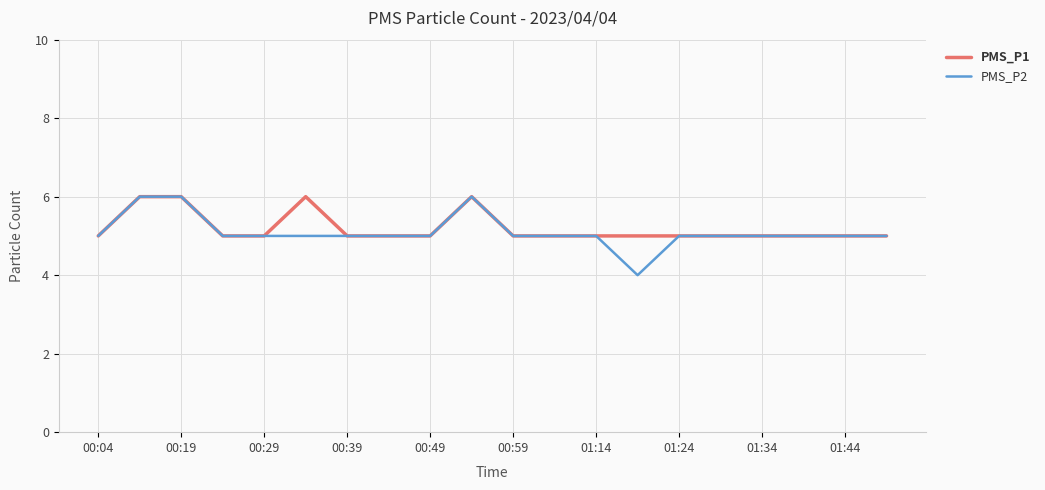

What is the maximum value for PMS_P1?

6